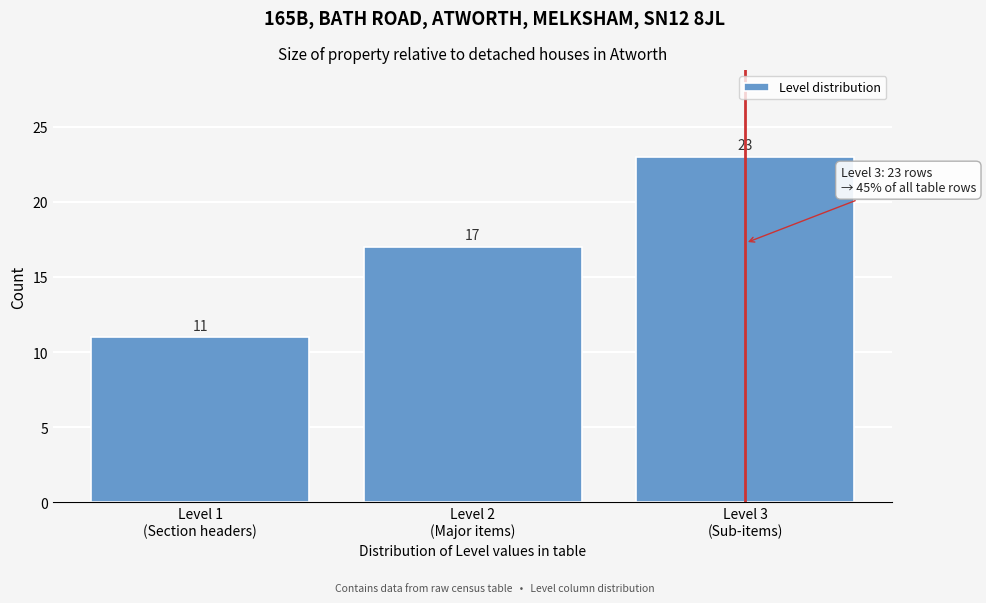

Reading right to left, extract all data points from this chart.

23	17	11